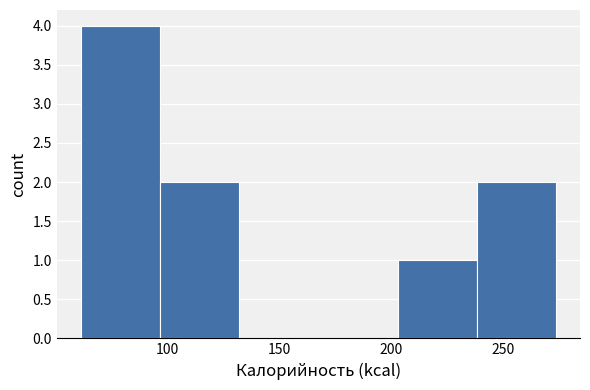

Over which range of the x-axis is the bar tallest?

61.0 to 96.5